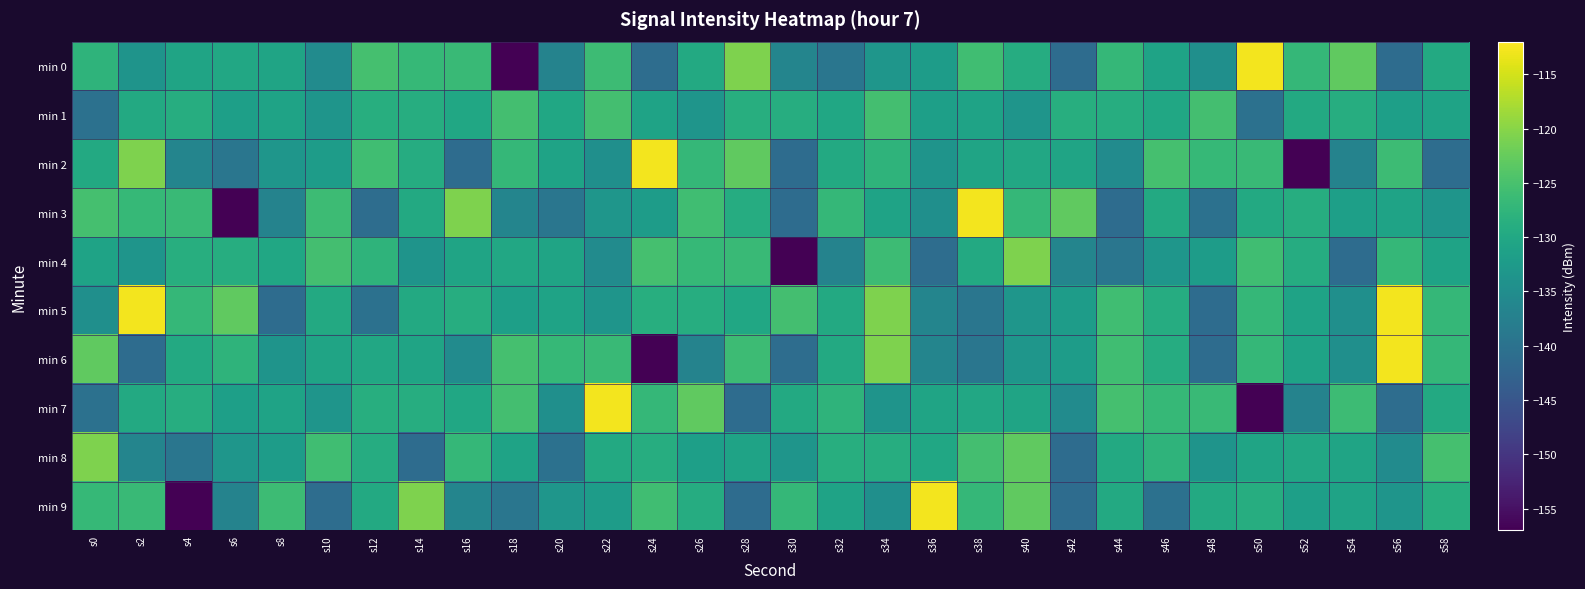

What is the difference between the highest and lowest values at s50?

44.1